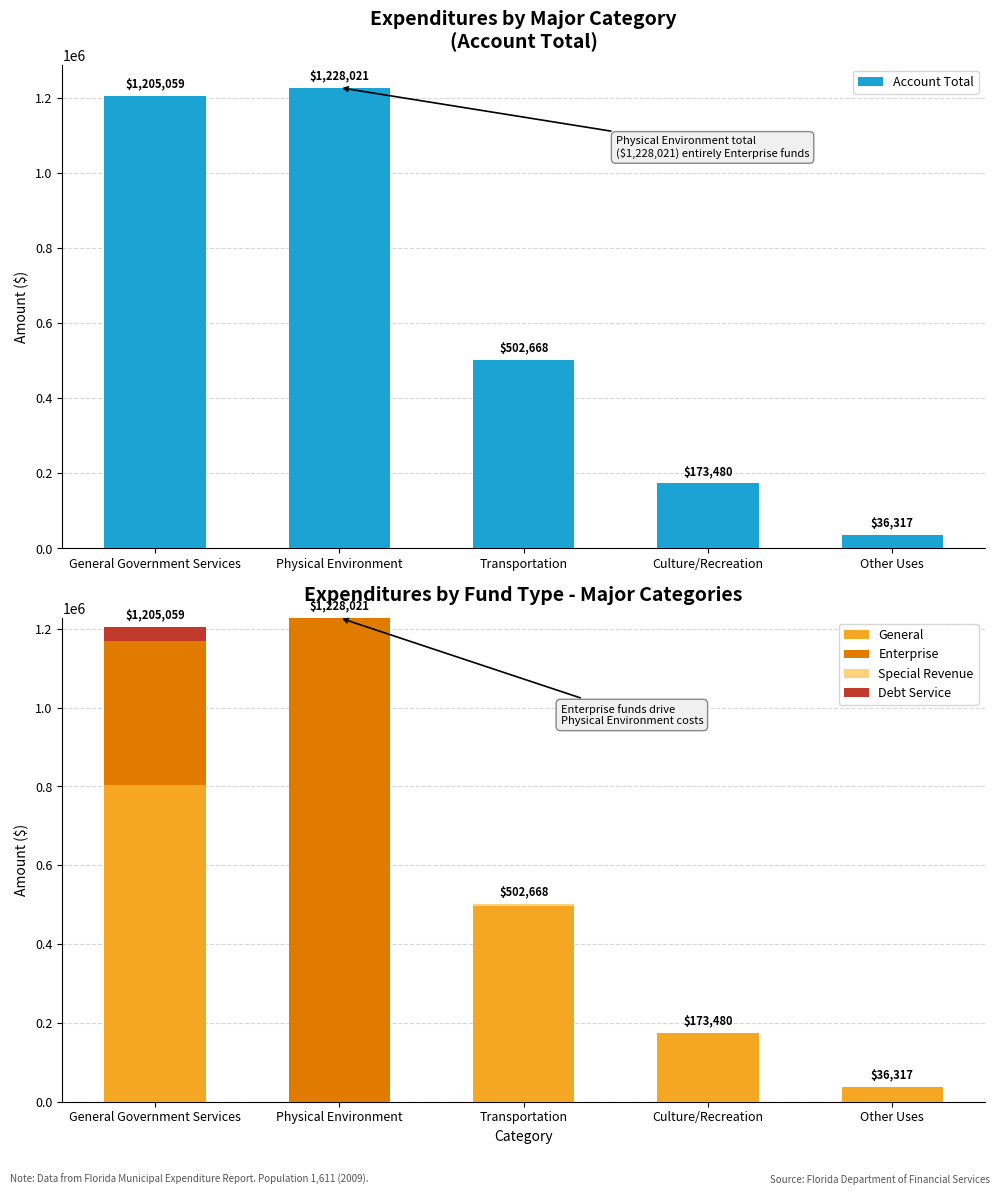

Reading left to right, extract all data points from this chart.

Account Total: 1205059	1228021	502668	173480	36317
General: 804307	0	495402	173480	36317
Enterprise: 364423	1228021	0	0	0
Special Revenue: 0	0	7266	0	0
Debt Service: 36329	0	0	0	0